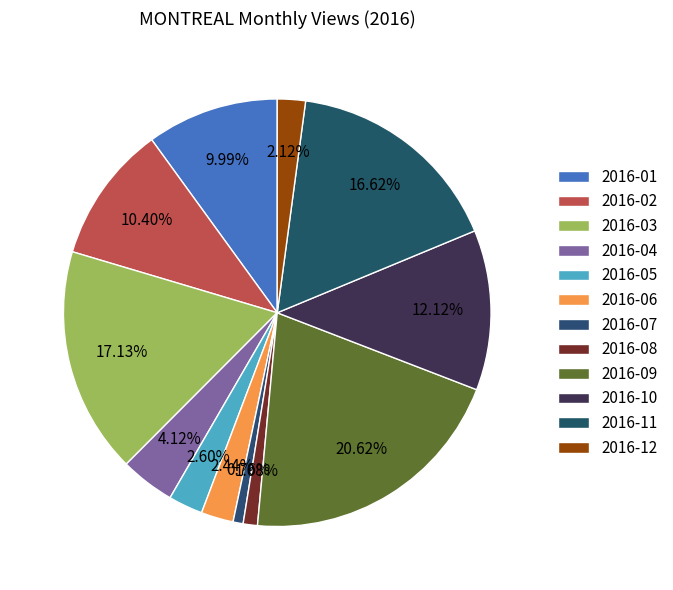

How many slices are in this pie chart?

12